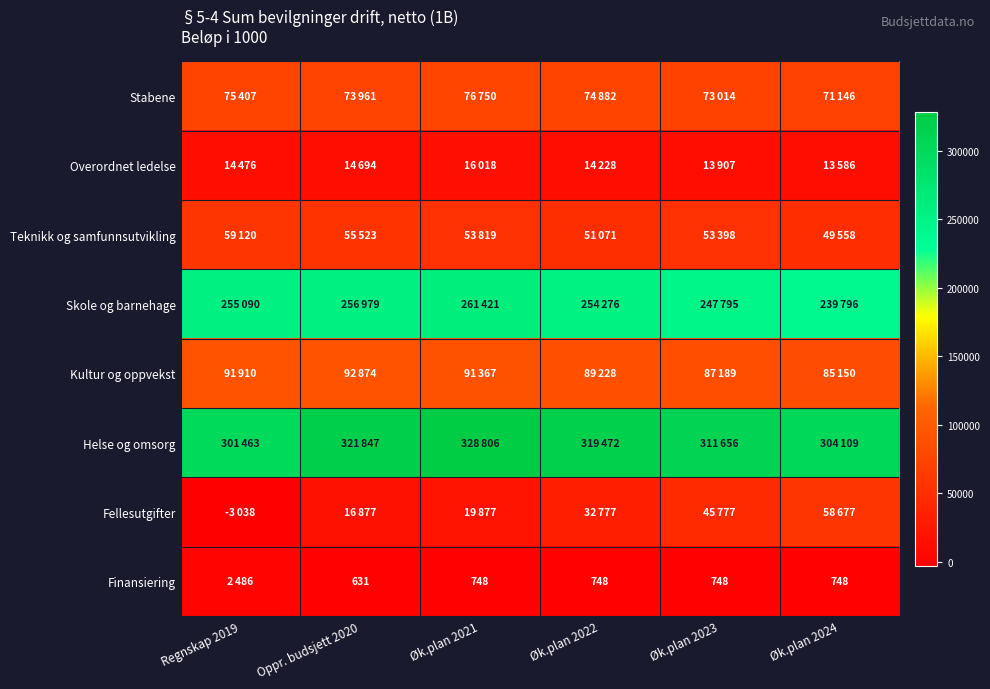

How many values in the Helse og omsorg series are below 319472?

3